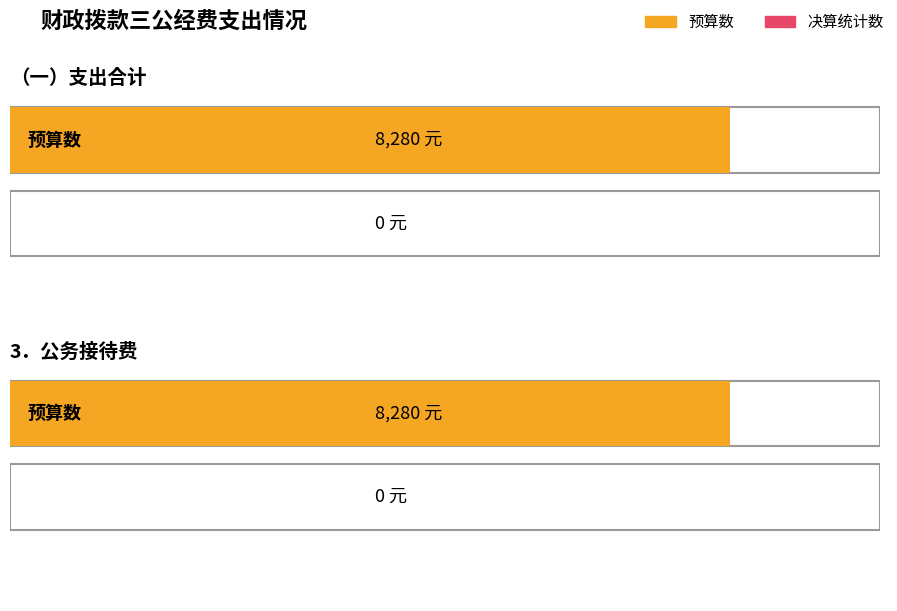

Between （一）支出合计 and 3．公务接待费, which series saw the biggest shift?

预算数